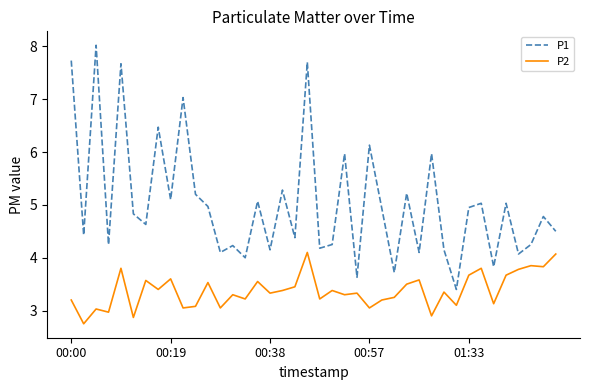

What is the highest value of the P1 series?

8.0